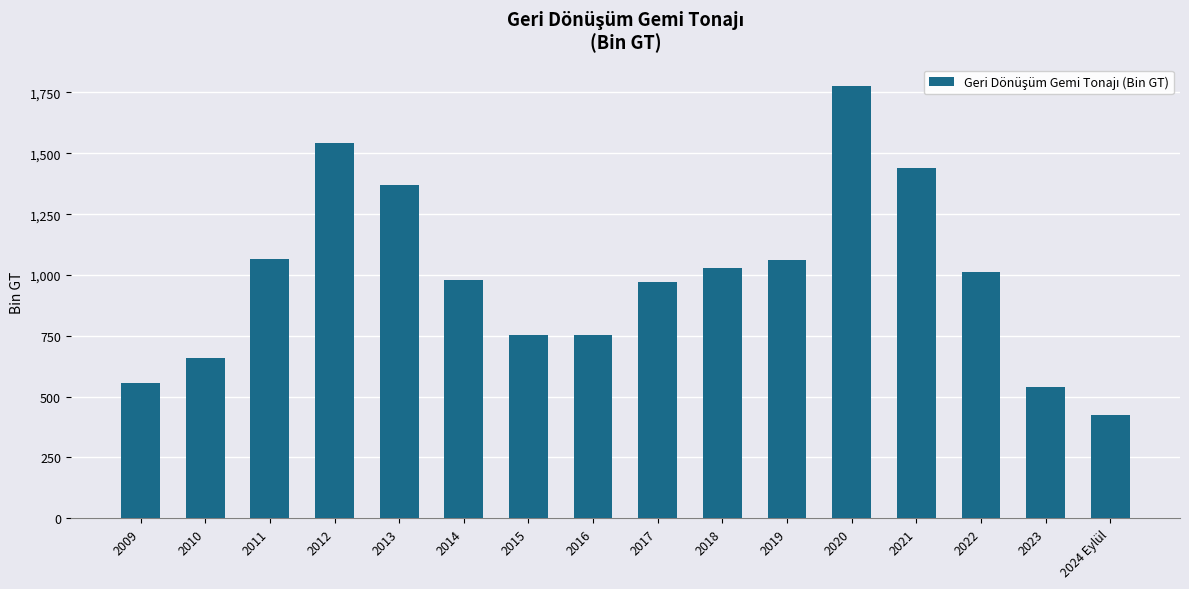

What is the maximum value shown in the chart?

1776.0